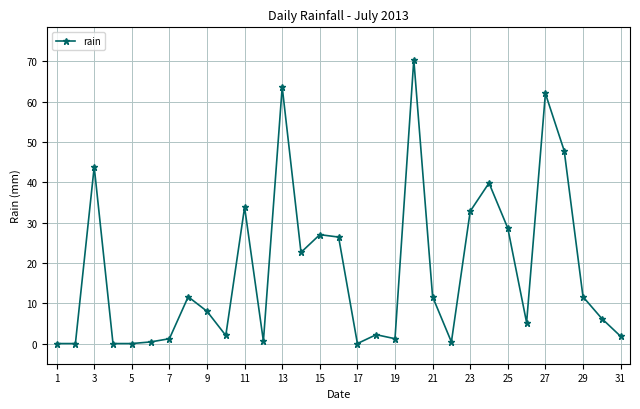

How many values are below 8?

15